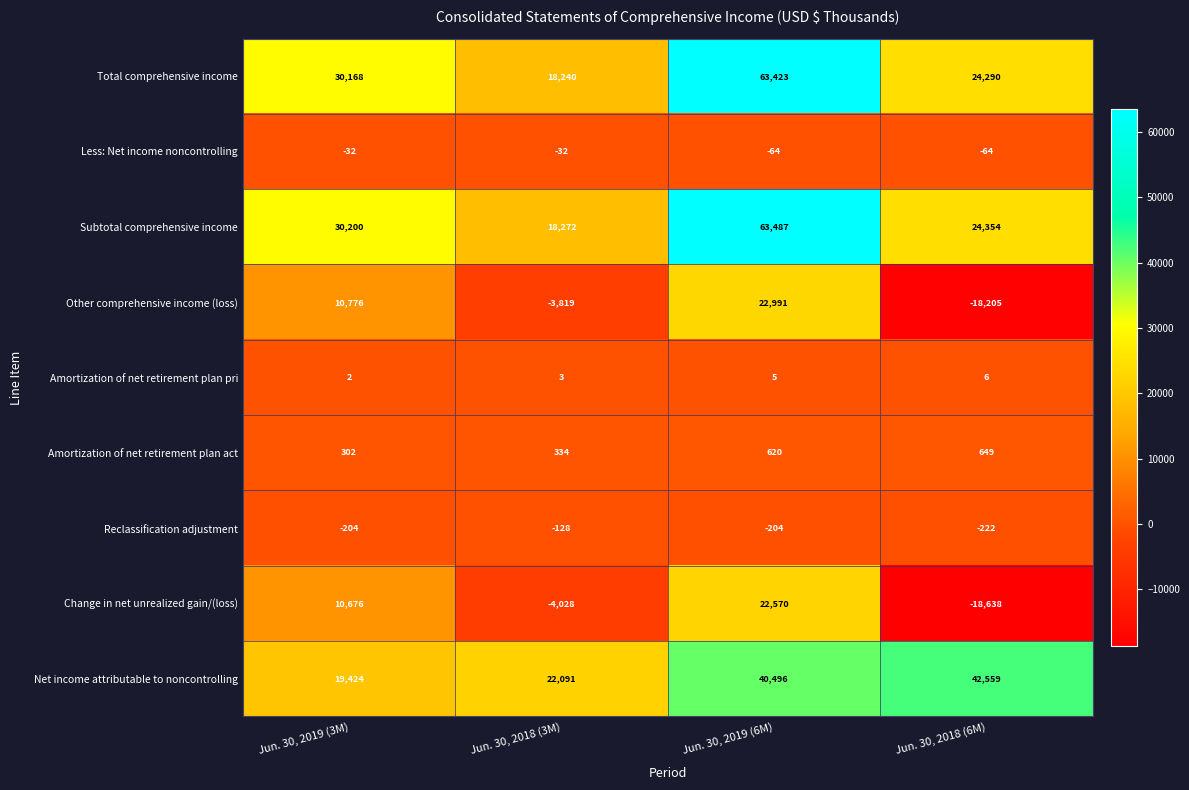

What is the difference between the maximum and minimum values in the Net income attributable to noncontrolling series?

23135